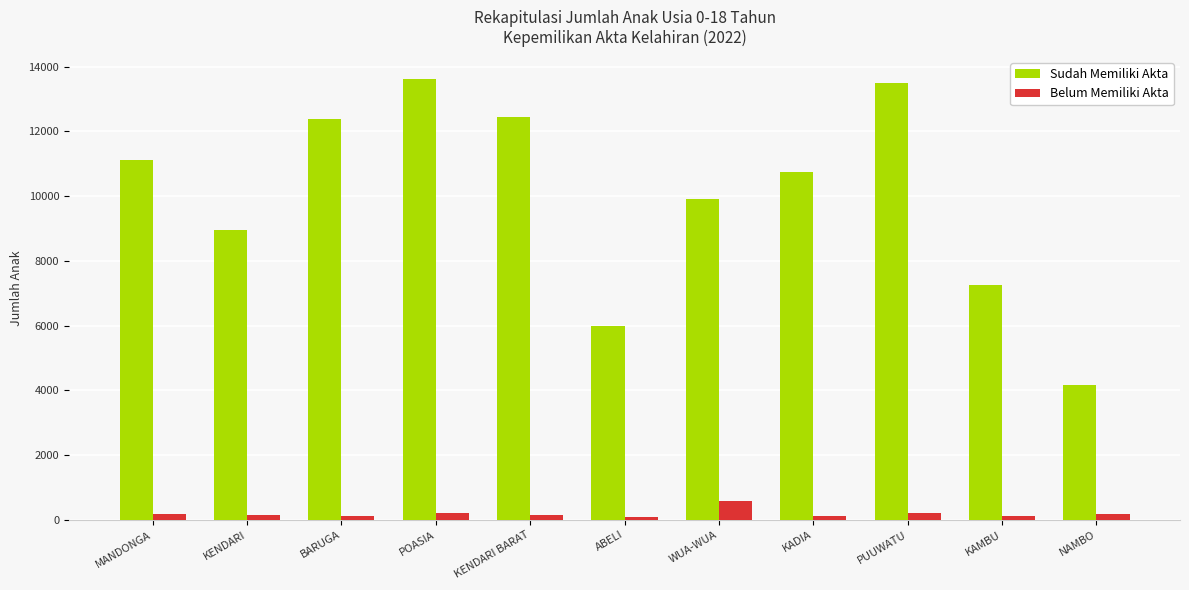

Are the bars horizontal?

No